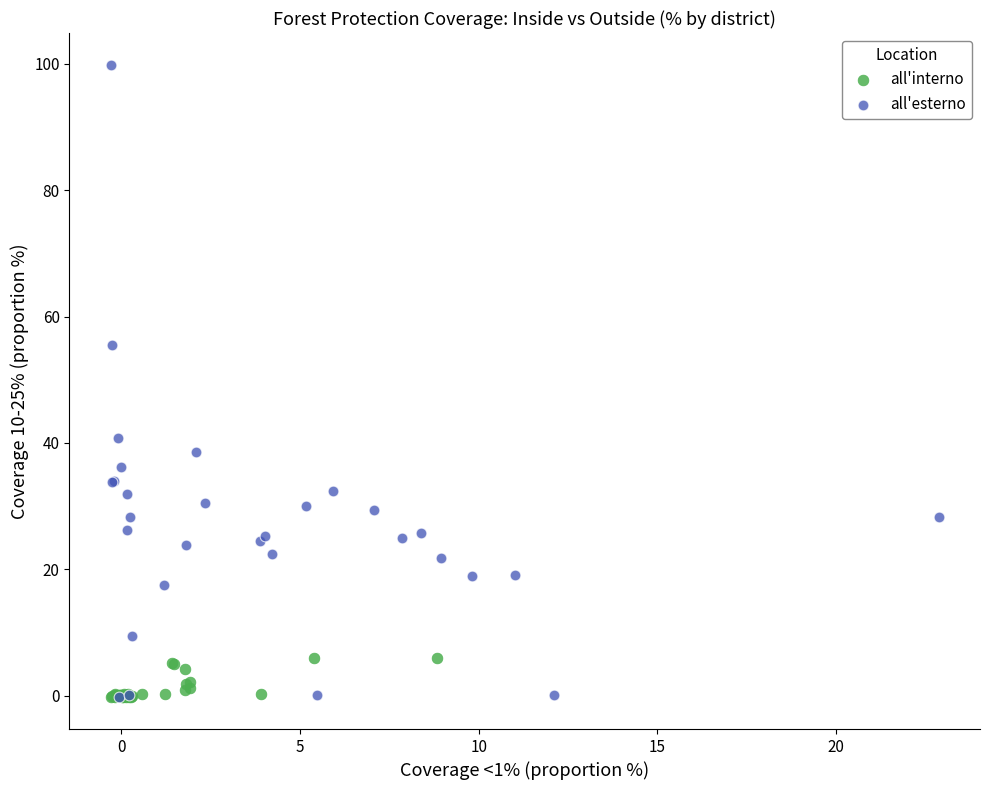

Which series contains the highest Y value?

all'esterno